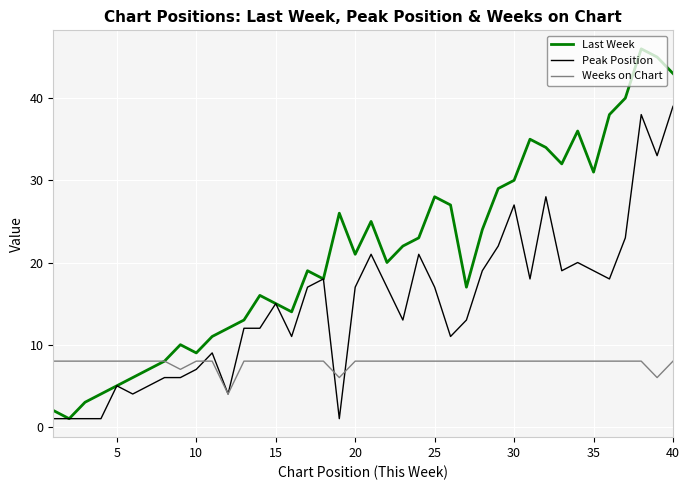

What is the average value of the Weeks on Chart series?

8